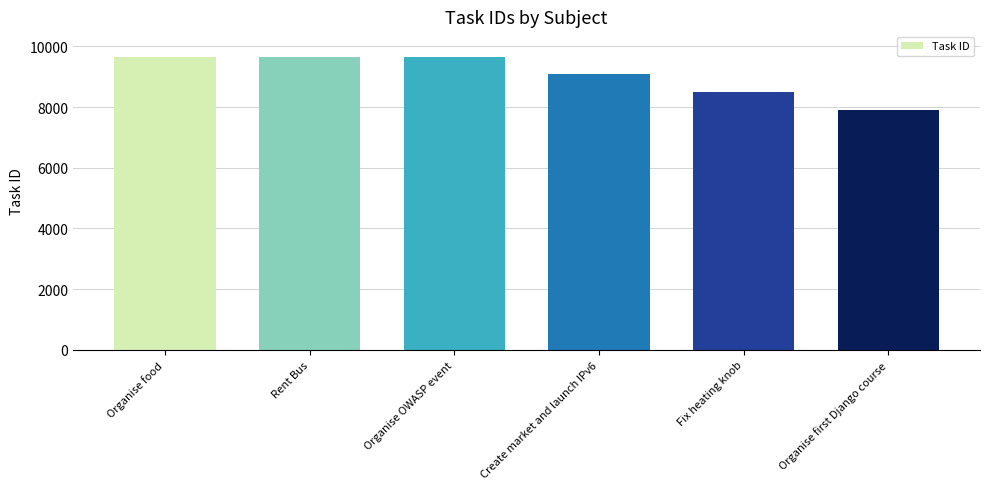

Between Create market and launch IPv6 and Rent Bus, which is larger?

Rent Bus